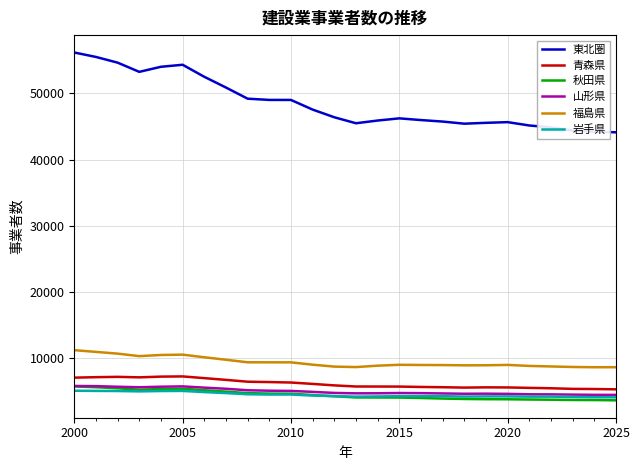

At how many categories does at least one series exceed 51355?

7